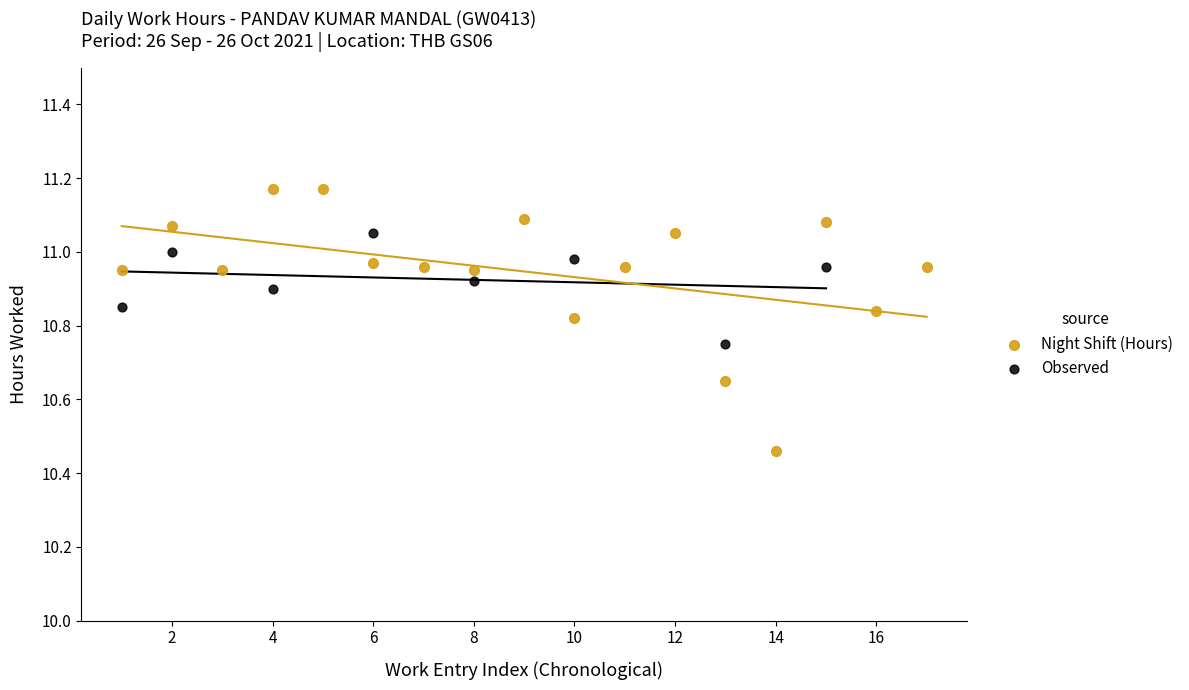

Which series has the widest spread of Y values?

Night Shift (Hours)